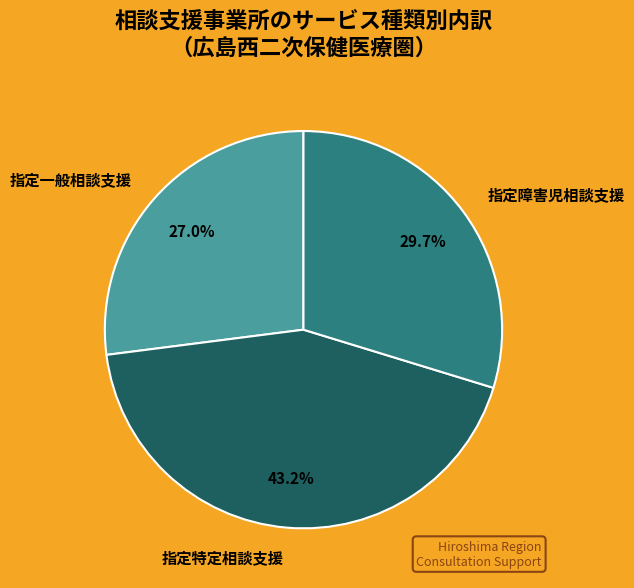

How much of the chart is everything except 指定障害児相談支援?

70.3%